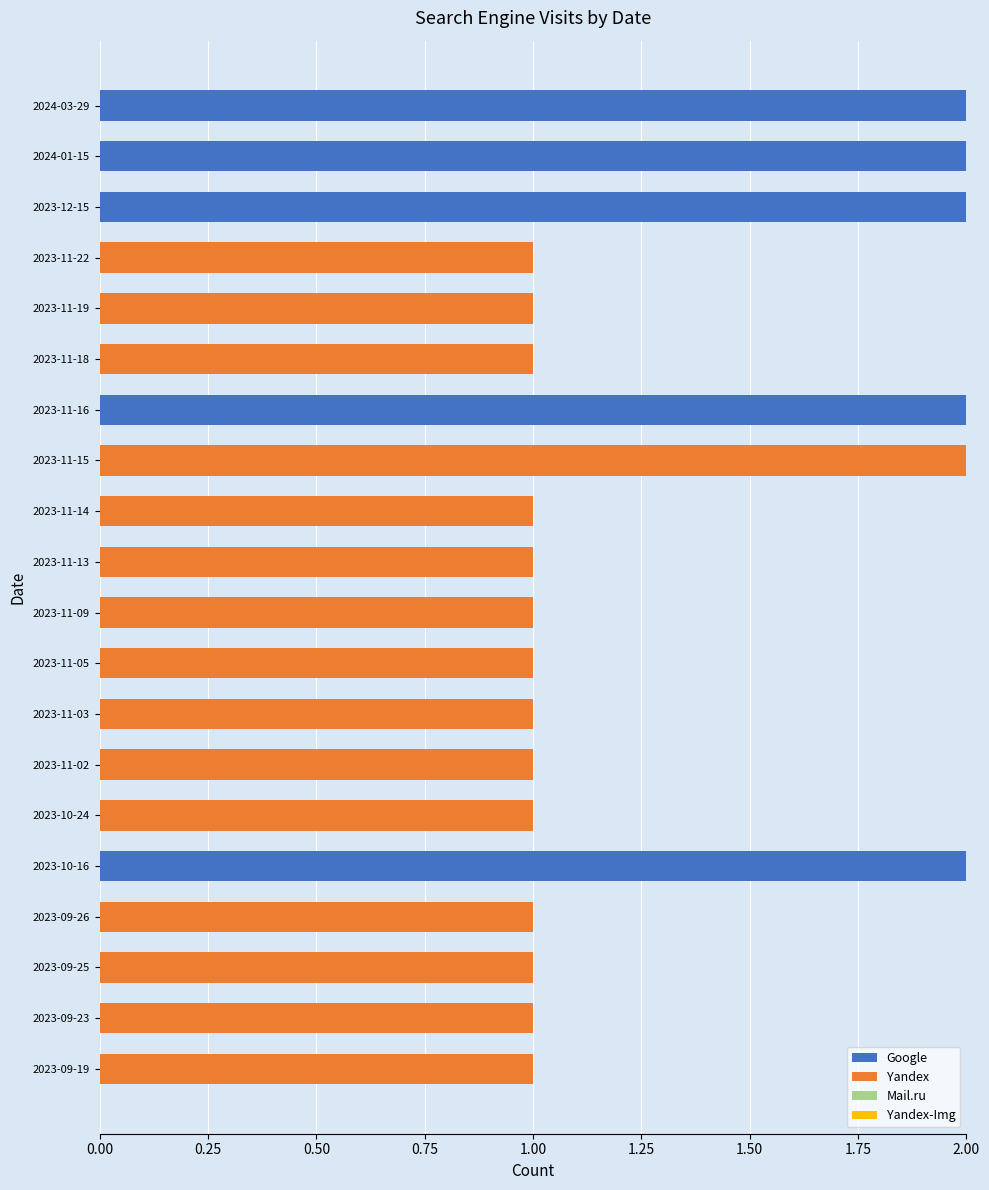

The Google series shows 1 at 2023-11-05. True or false?

False